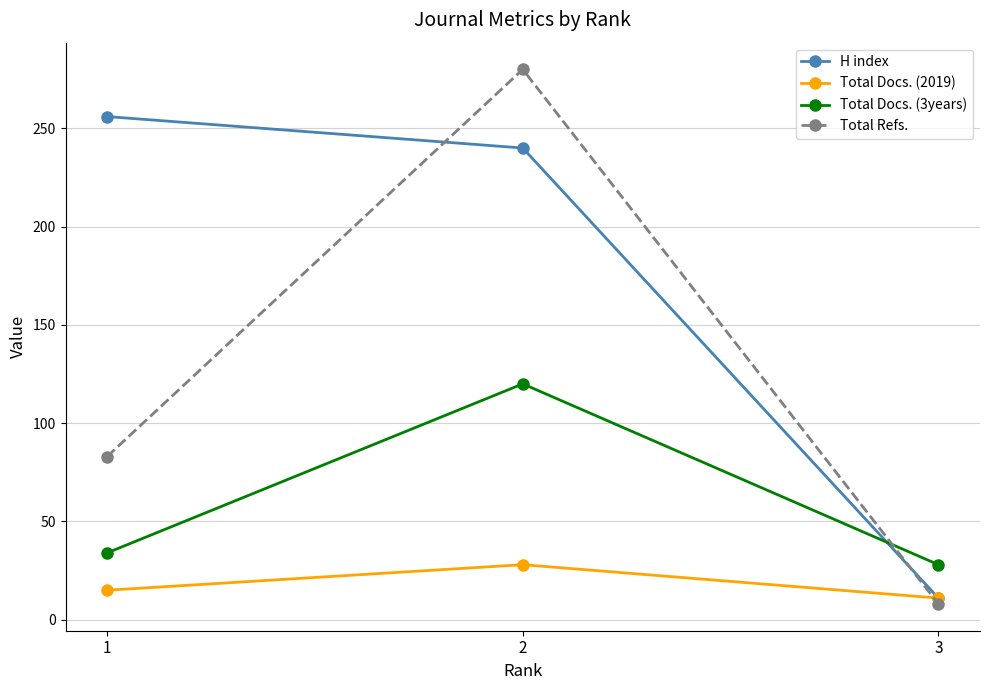

List the labels in order of H index value, largest first.

1, 2, 3